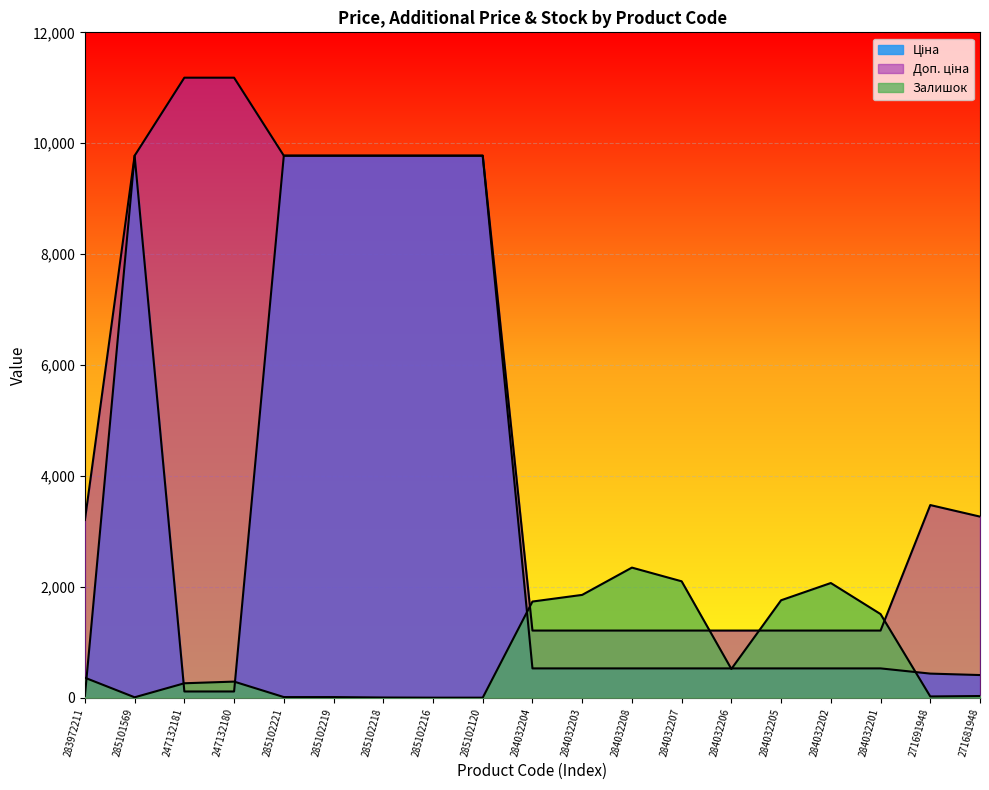

Between which two adjacent categories do Доп. ціна and Залишок first intersect?

285102120 and 284032204